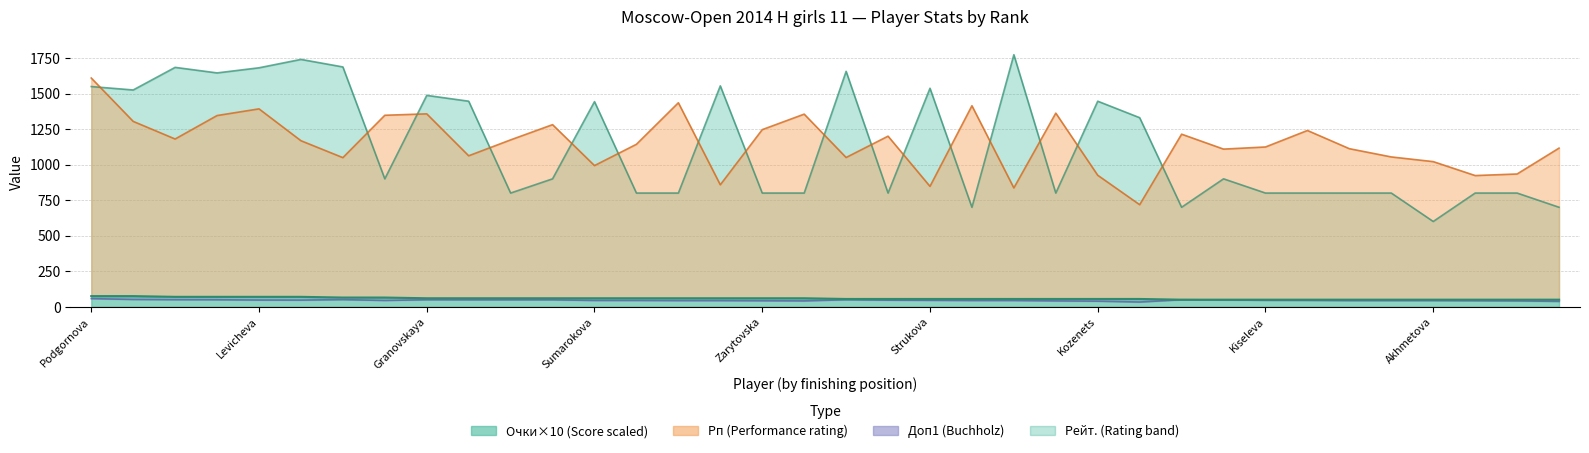

How many lines are shown in the chart?

4